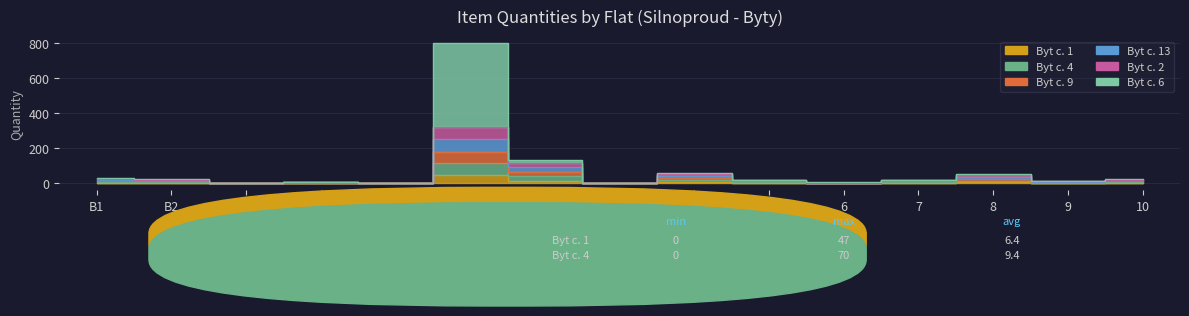

How many lines are shown in the chart?

6